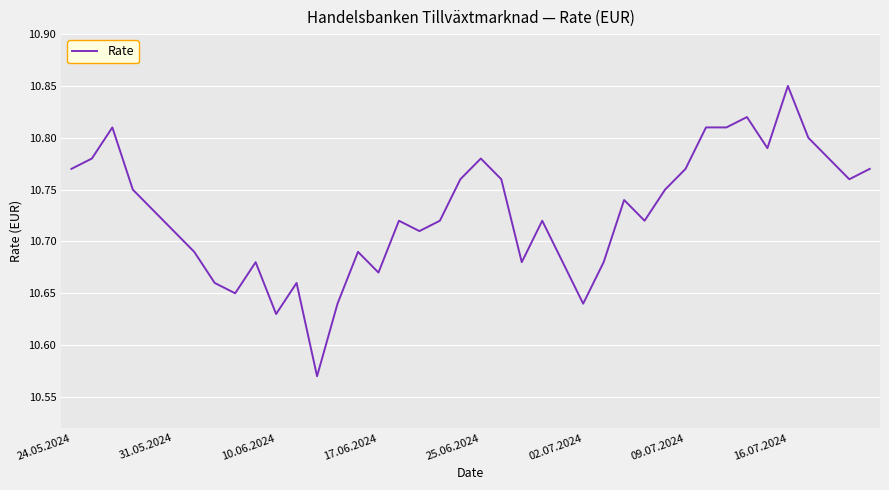

What is the difference between the maximum and minimum values?

0.3